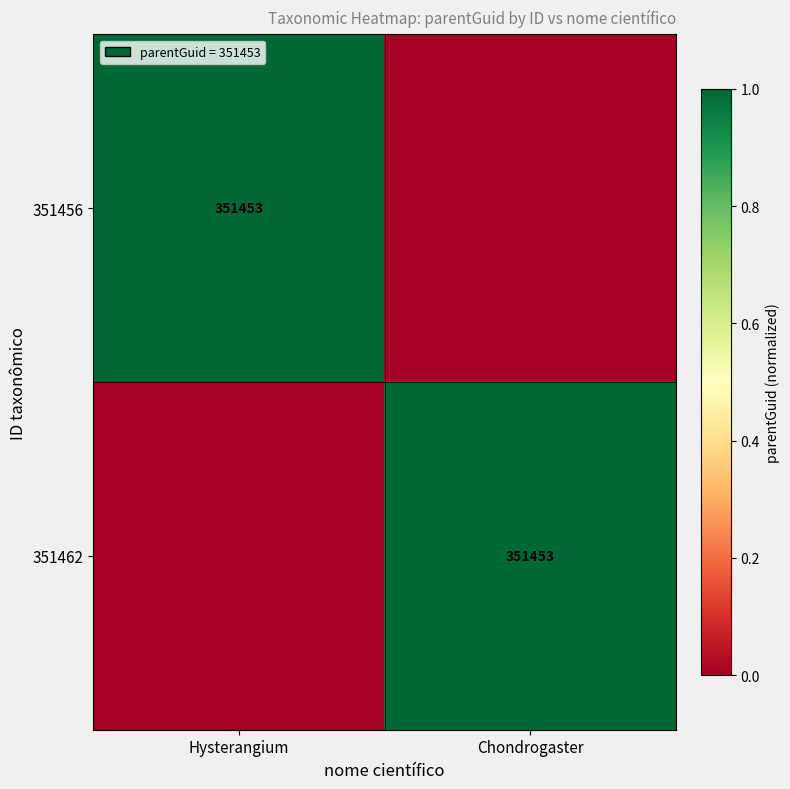

Is it true that 351462 equals 351453 at Chondrogaster?

True